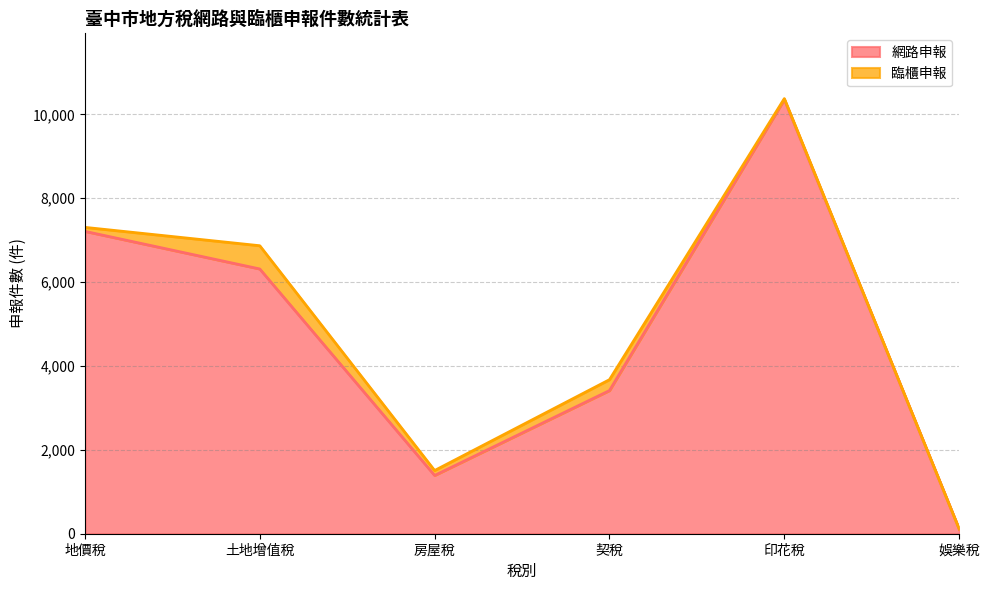

Reading left to right, what are all the values shown in this chart?

地價稅=7210	土地增值稅=6313	房屋稅=1390	契稅=3414	印花稅=10353	娛樂稅=112